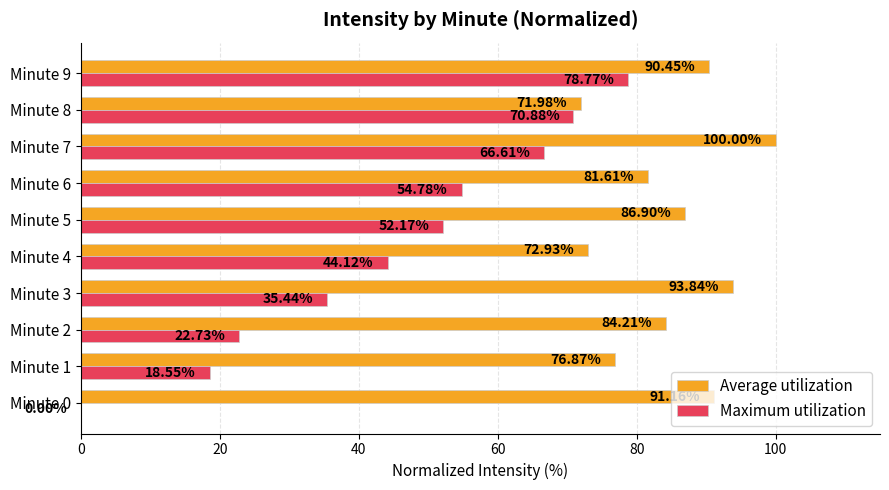

At which category is the sum across all series the highest?

Minute 9